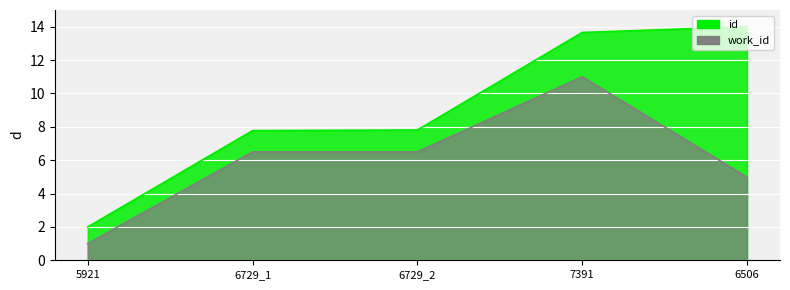

Does the chart display data point markers on the line(s)?

No